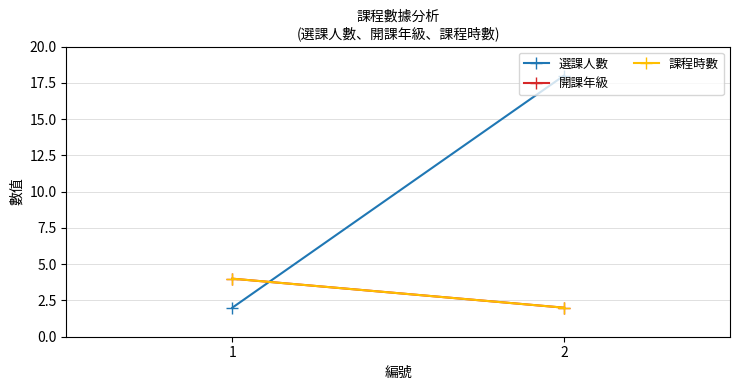

The 選課人數 series shows 1 at 1. True or false?

False